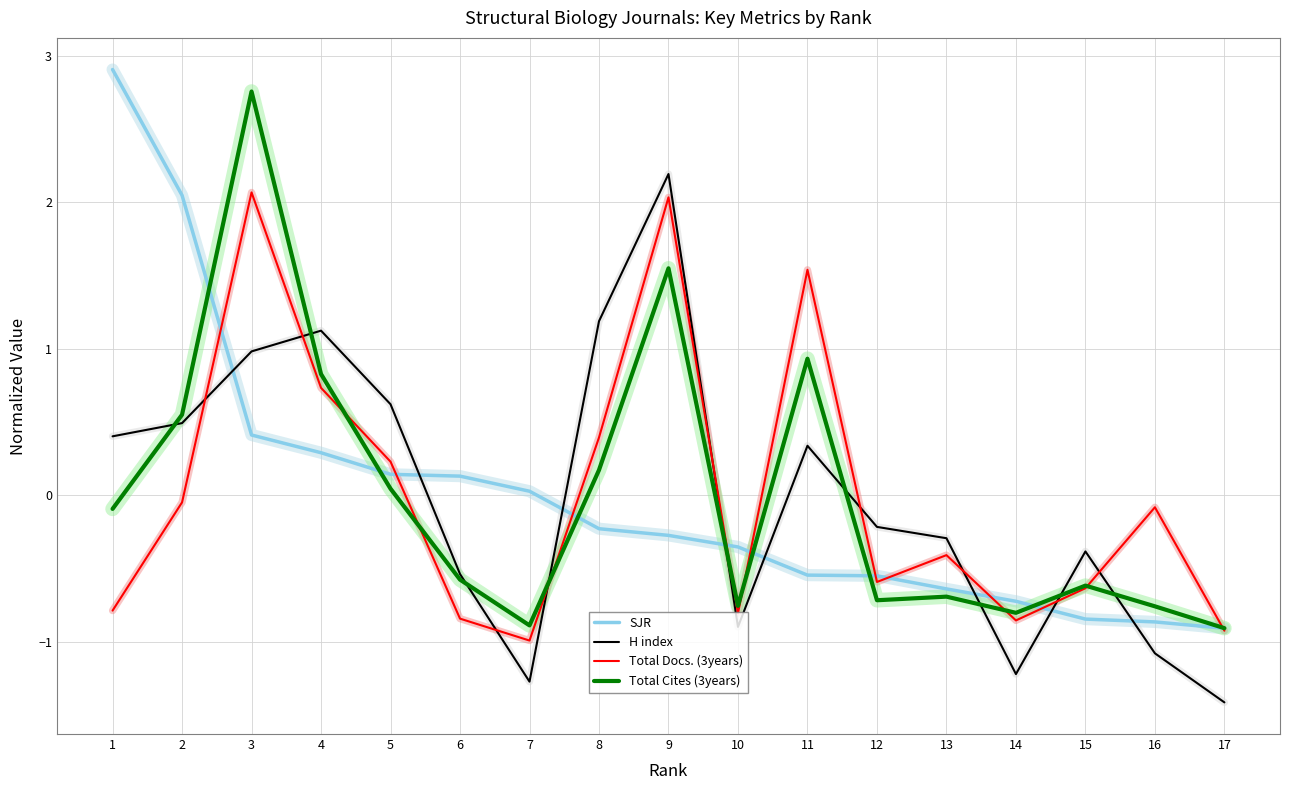

What is the smallest value displayed?

-1.4